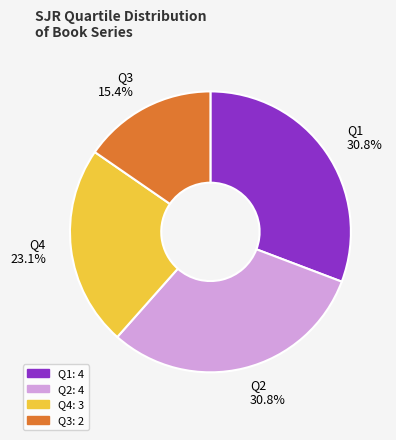

Count the number of slices in the pie.

4